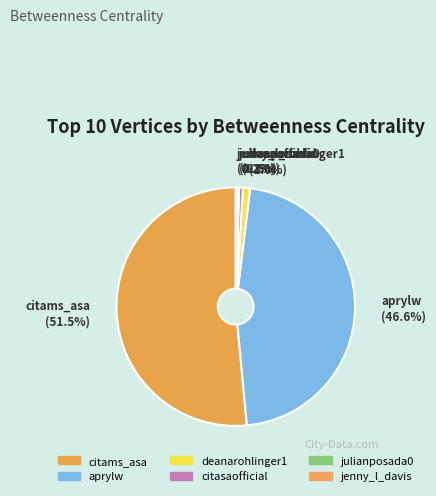

What is the largest slice in the pie chart?

citams_asa